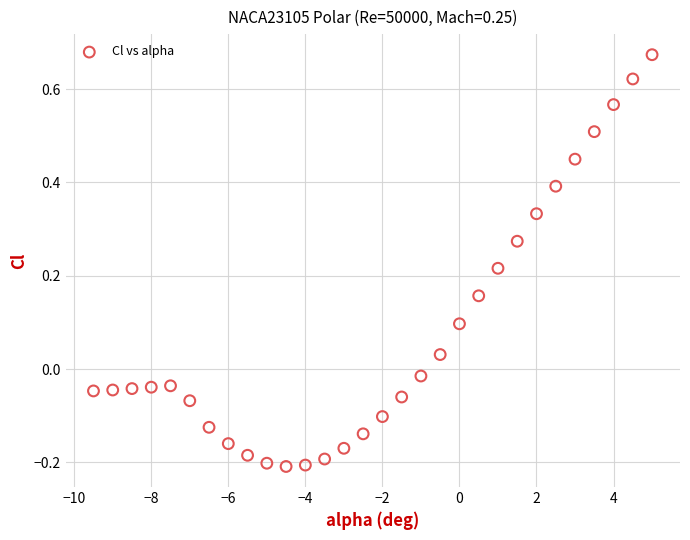

What is the range of Y values (max minus min)?

0.9